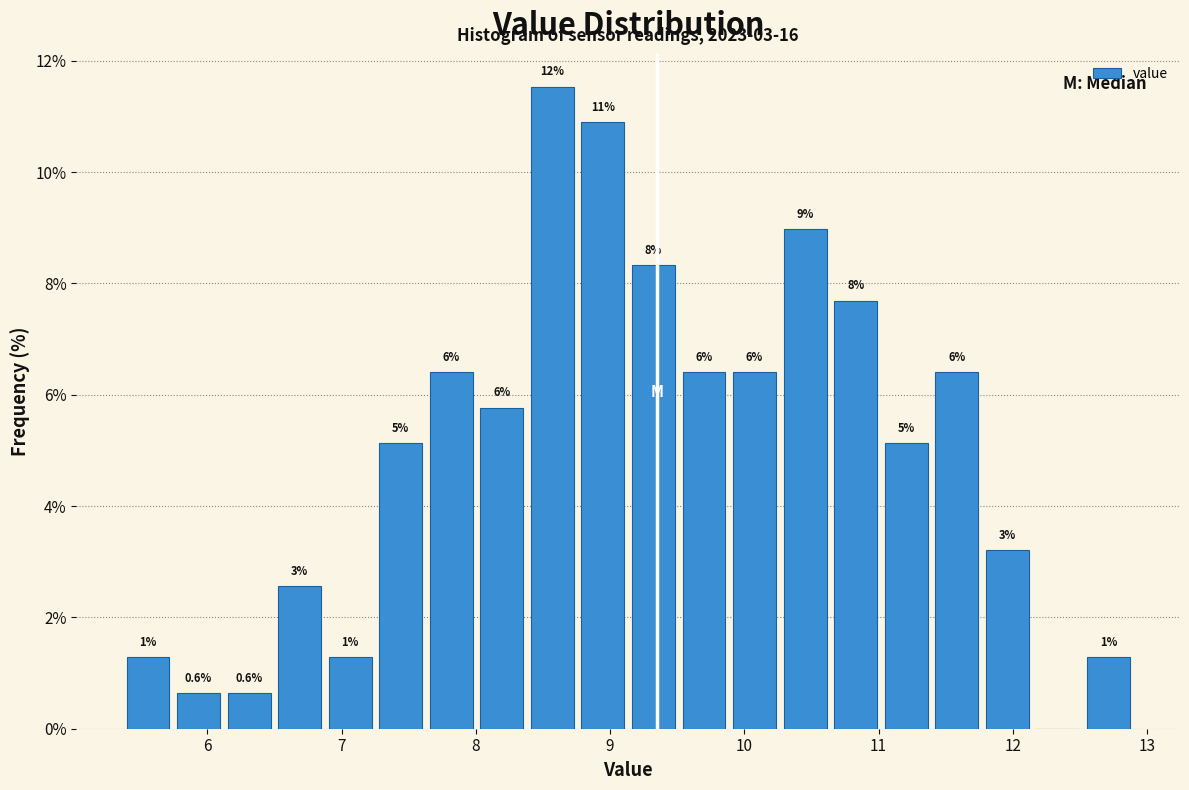

Read against the x-axis, roughly where is the centre of the tallest bar?

8.6